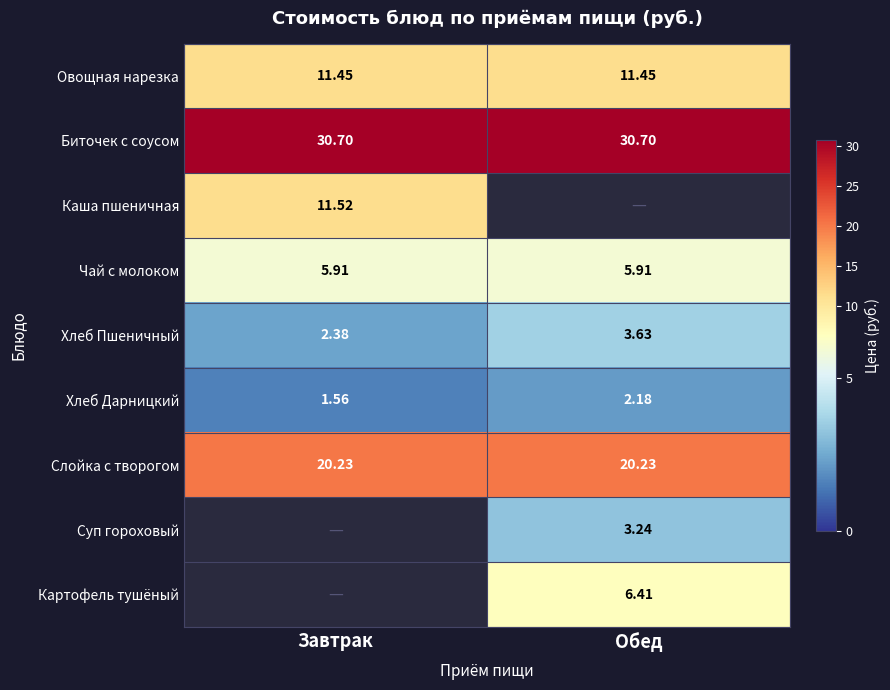

The value of Слойка с творогом at Завтрак is 10.0. True or false?

False